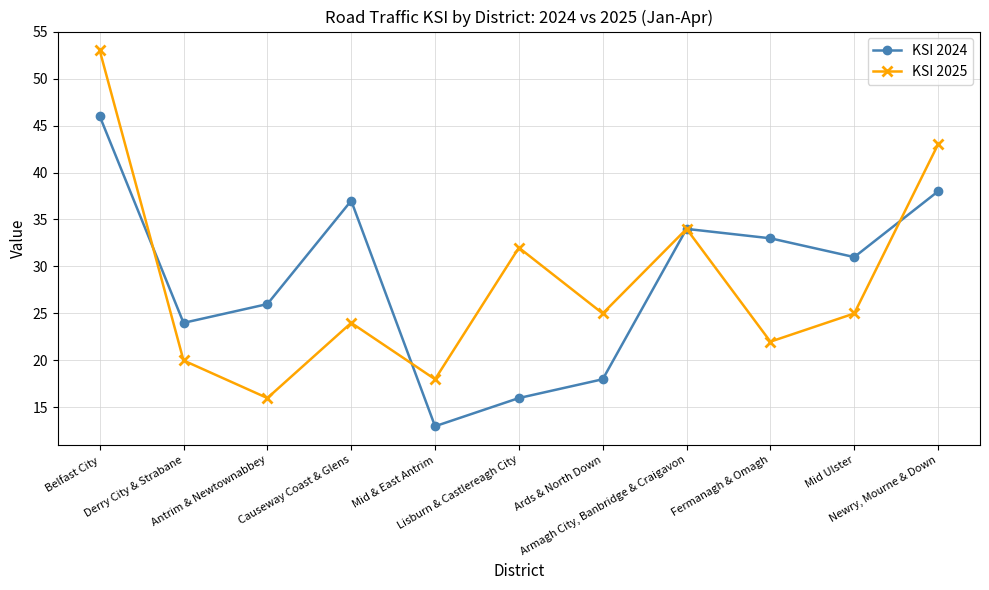

Reading left to right, extract all data points from this chart.

KSI 2024: 46	24	26	37	13	16	18	34	33	31	38
KSI 2025: 53	20	16	24	18	32	25	34	22	25	43